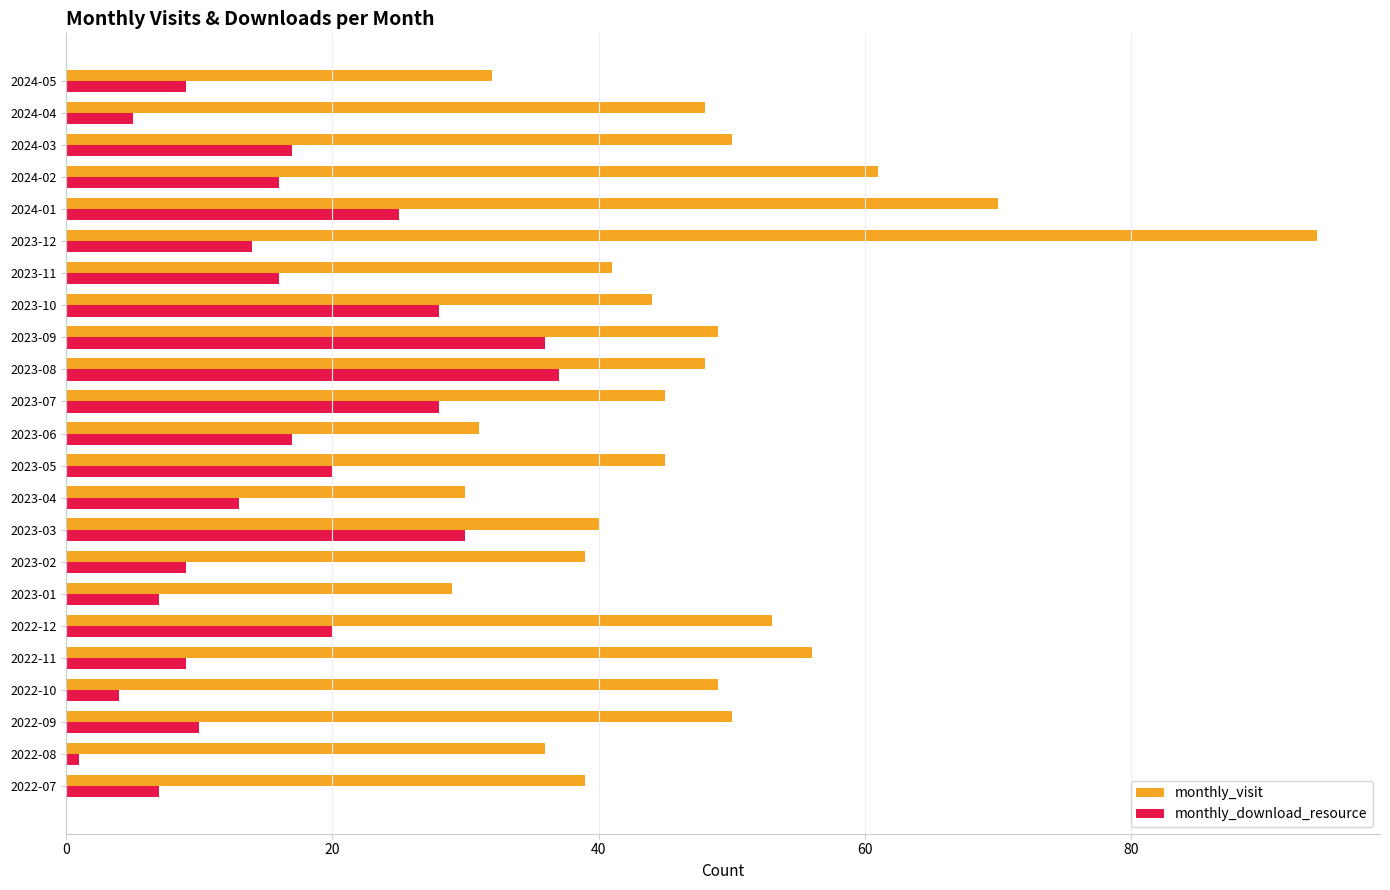

List the series in order of their overall mean, highest first.

monthly_visit, monthly_download_resource